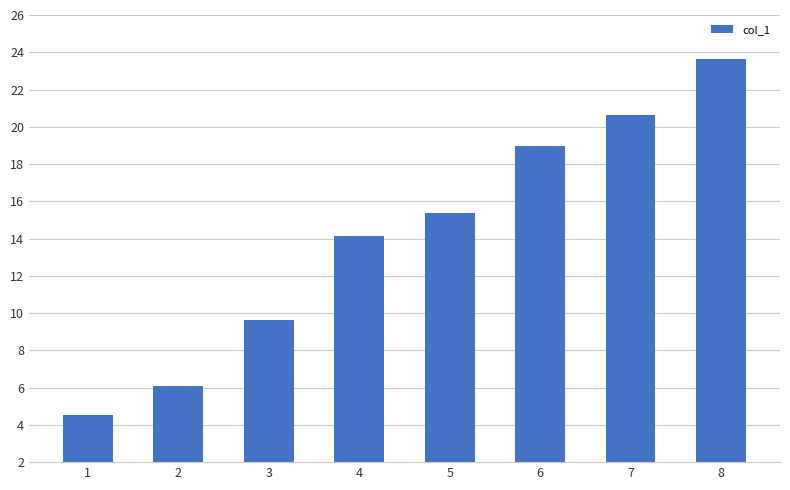

What is the change in value from 1 to 7?

+16.1